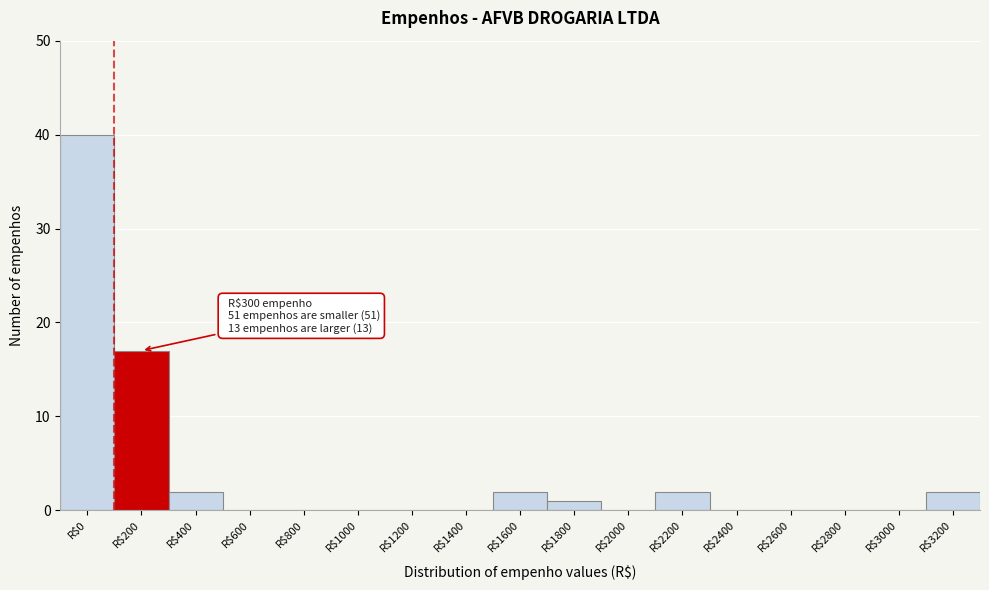

Where is the data nearest to the value 20?

R$200